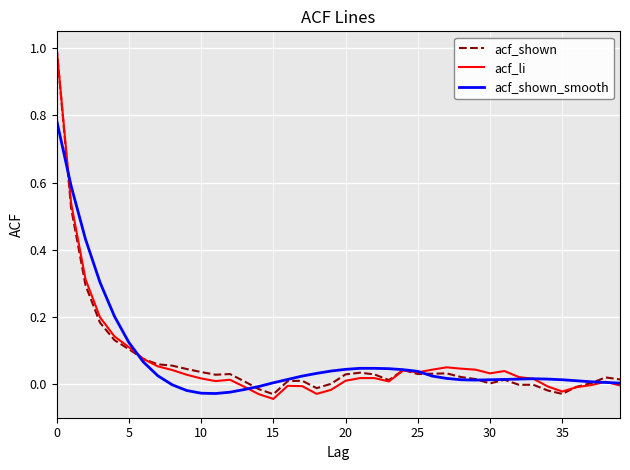

What is the maximum value shown in the chart?

1.0